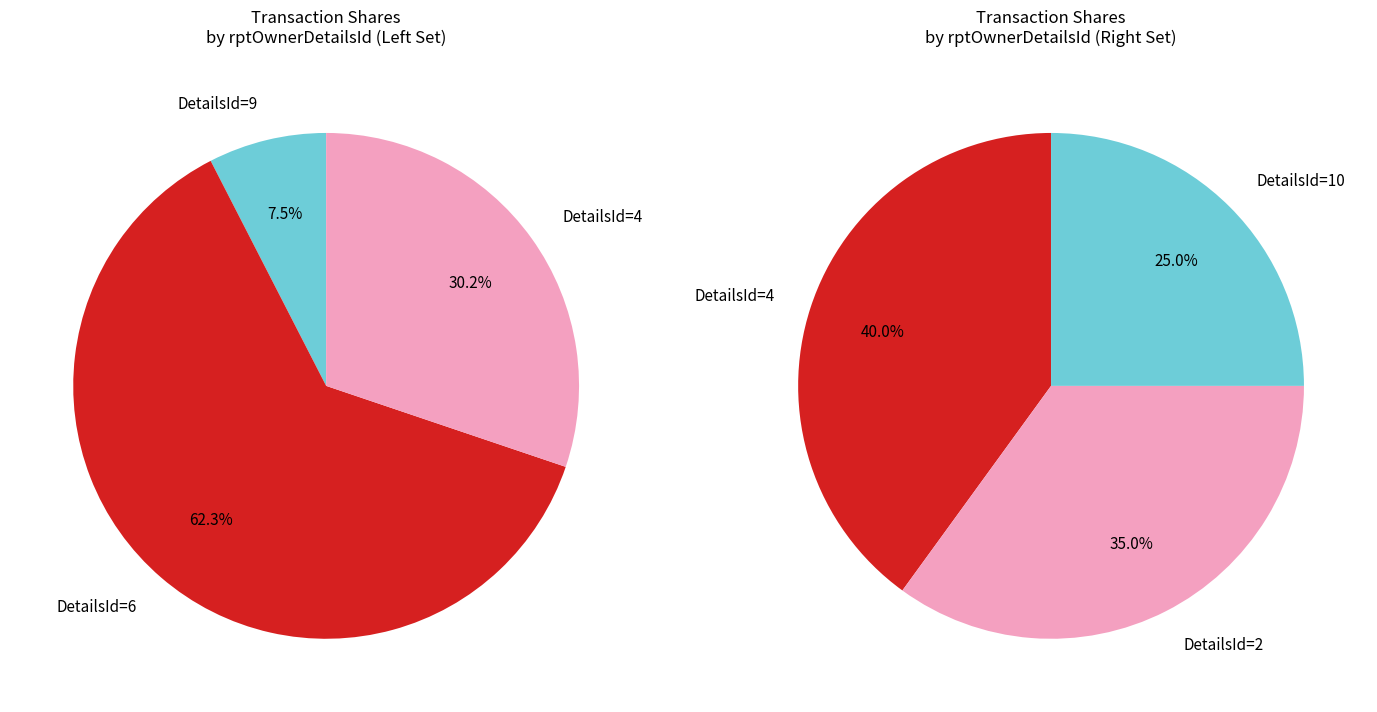

Which slice is the largest?

6